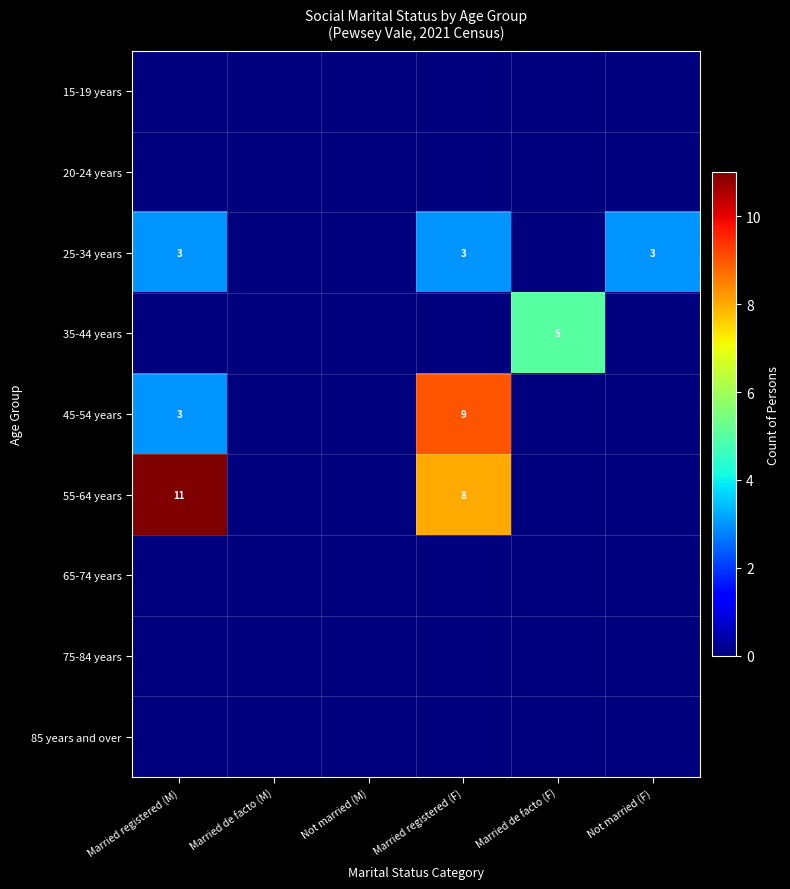

The 35-44 years series shows 5 at Married de facto (F). True or false?

True